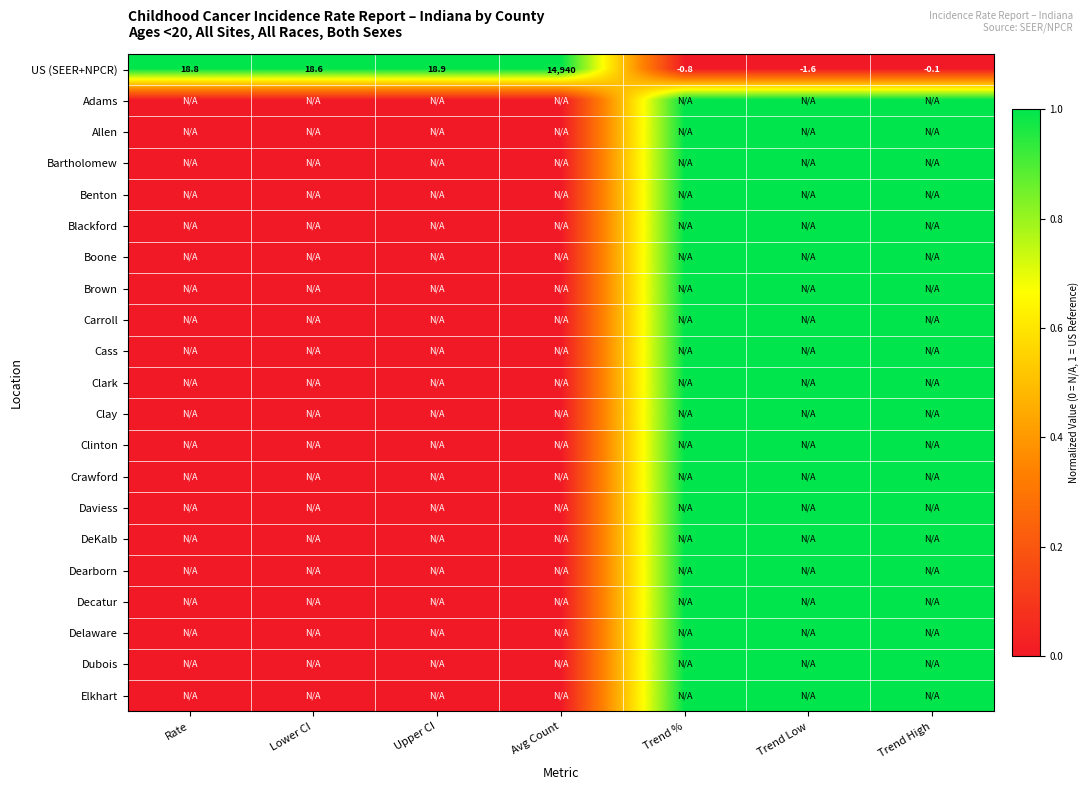

Where does the US (SEER+NPCR) series first go above 18?

Rate